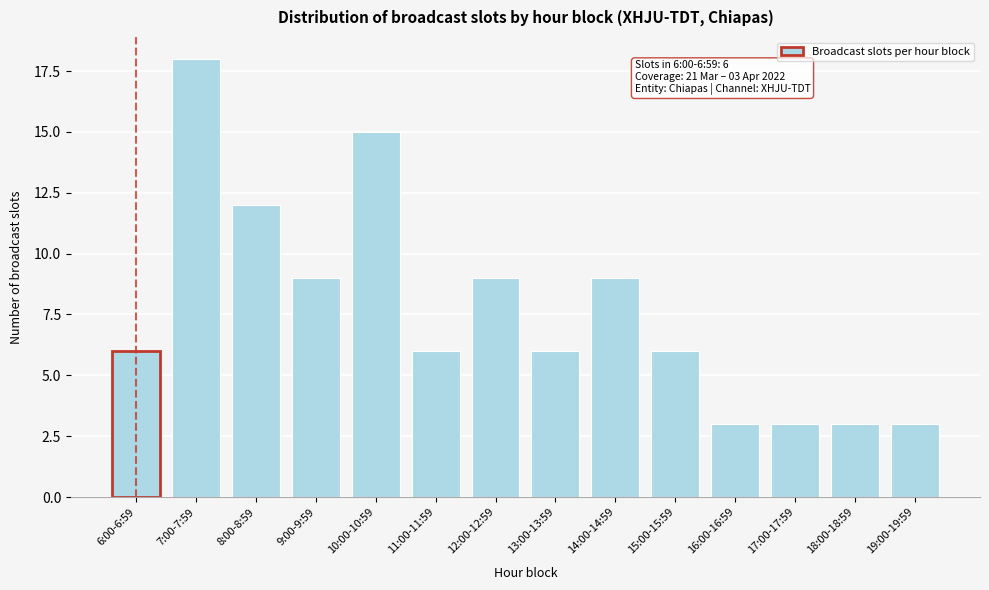

Reading right to left, transcribe all the data shown in this chart.

3	3	3	3	6	9	6	9	6	15	9	12	18	6